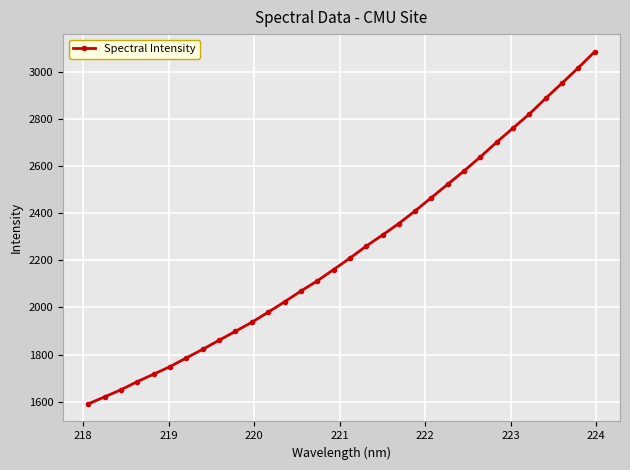

What is the sum of all values?

71652.1